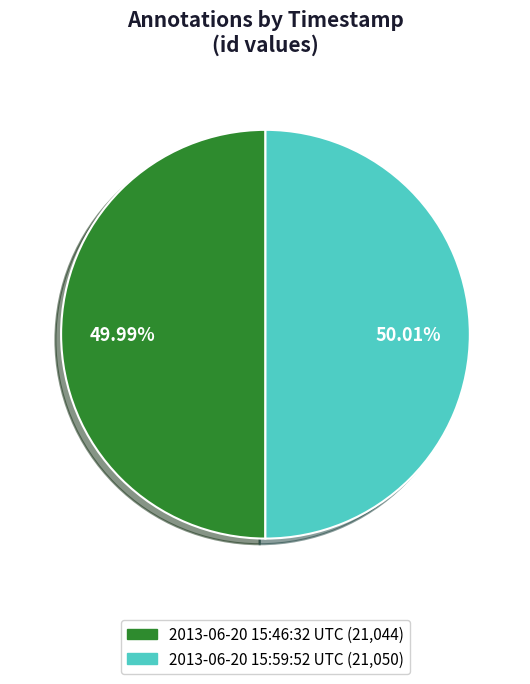

Is there any slice that represents more than half of the pie?

Yes